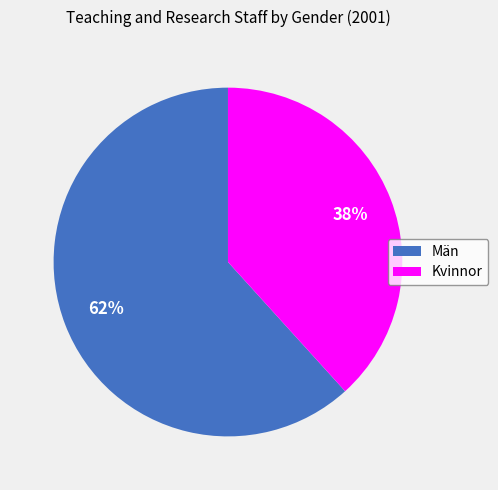

Does Män account for over 50% of the chart?

Yes